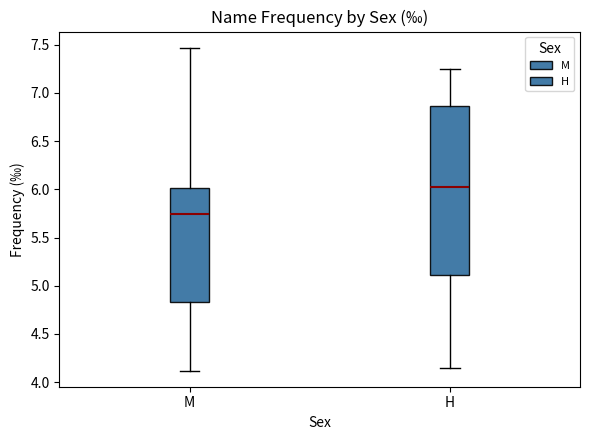

Reading left to right, transcribe this box plot: for each box, give where its median line is, the range the box spans, and where its two whiskers end, as read against the y-axis. The values are not printed on the chart, so give them approximately, as read against the axis.

M: median 5.75, box 4.85 to 6.00, whiskers 4.10 to 7.45
H: median 6.00, box 5.10 to 6.85, whiskers 4.15 to 7.25